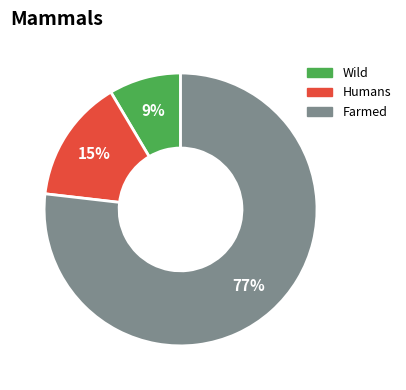

Does any single category account for the majority?

Yes